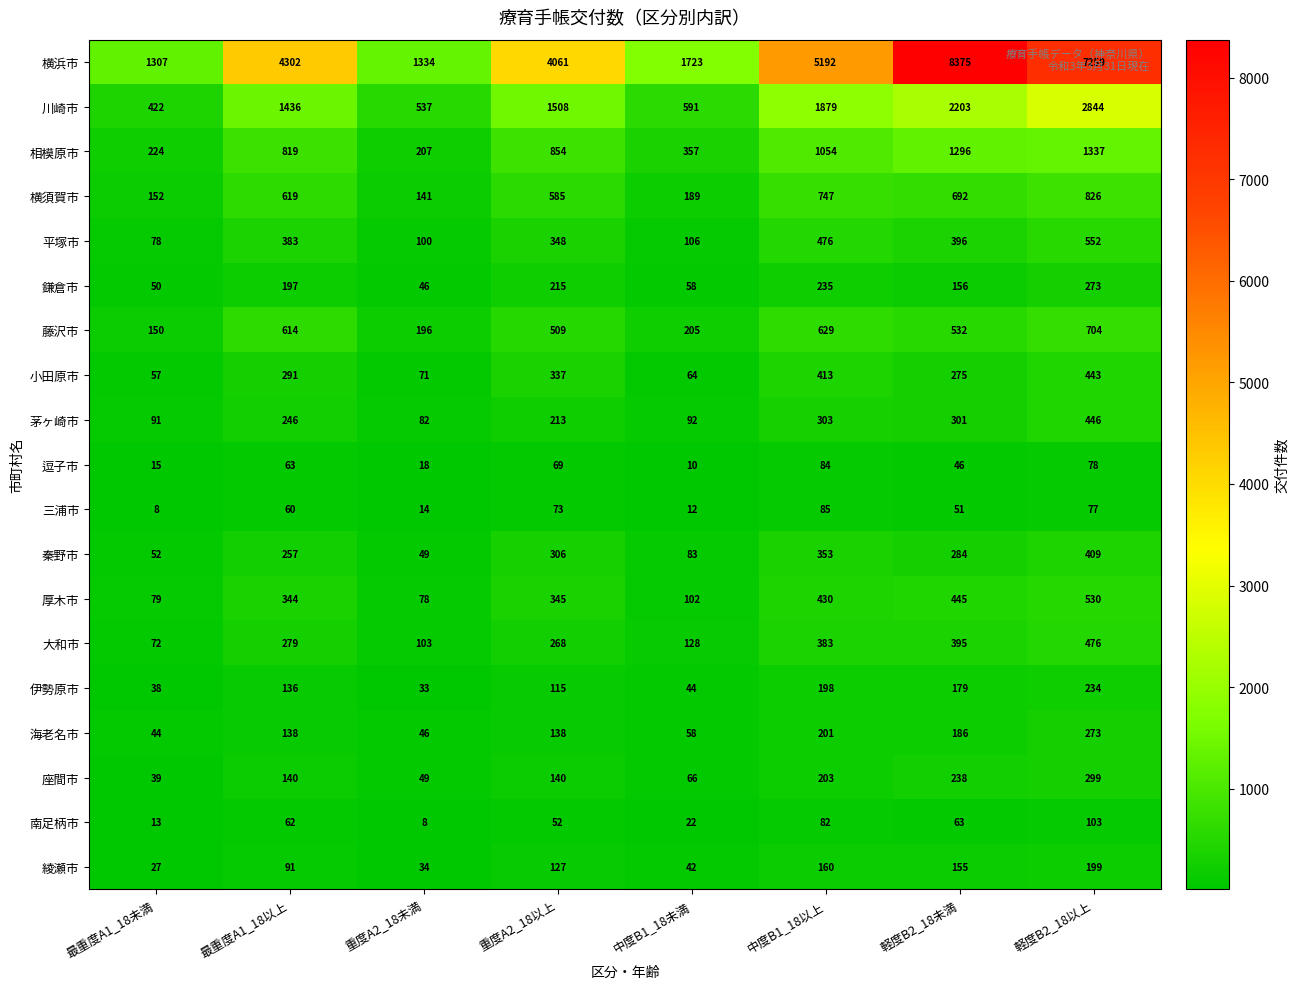

The 秦野市 series shows 132 at 中度B1_18以上. True or false?

False